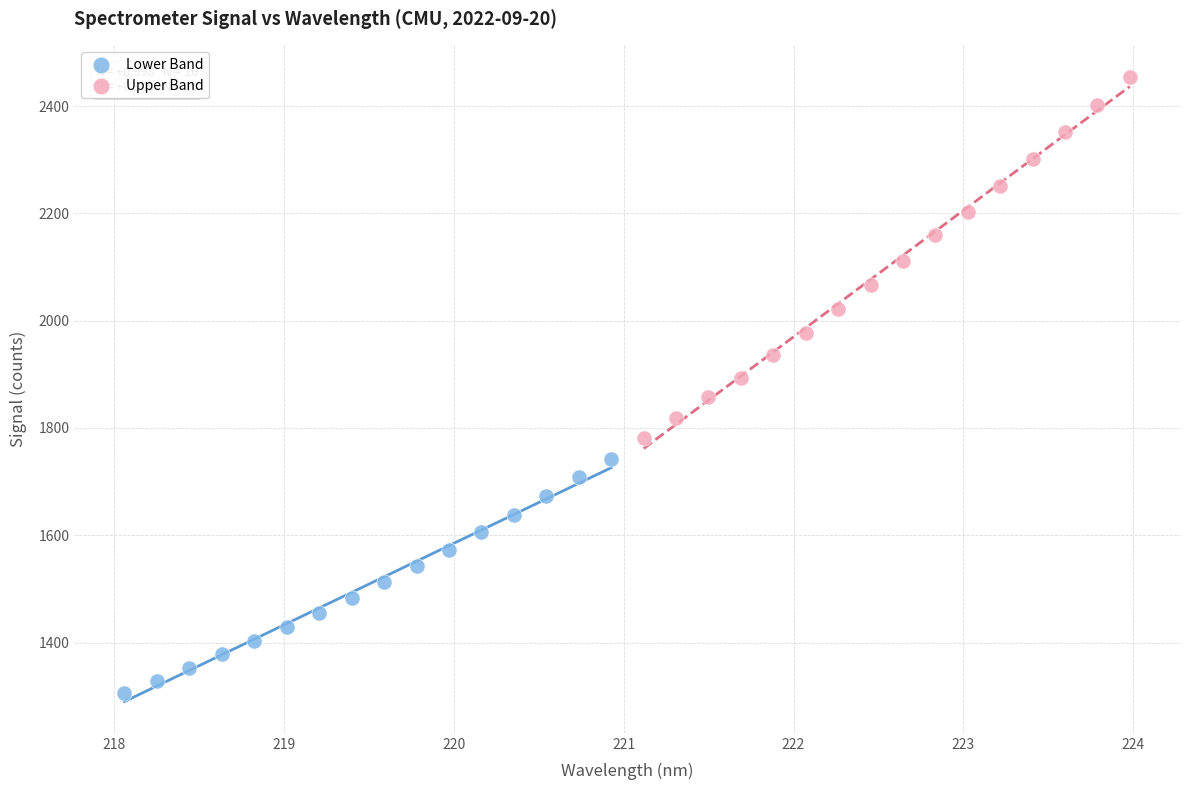

Which series reaches the minimum Y coordinate?

Lower Band